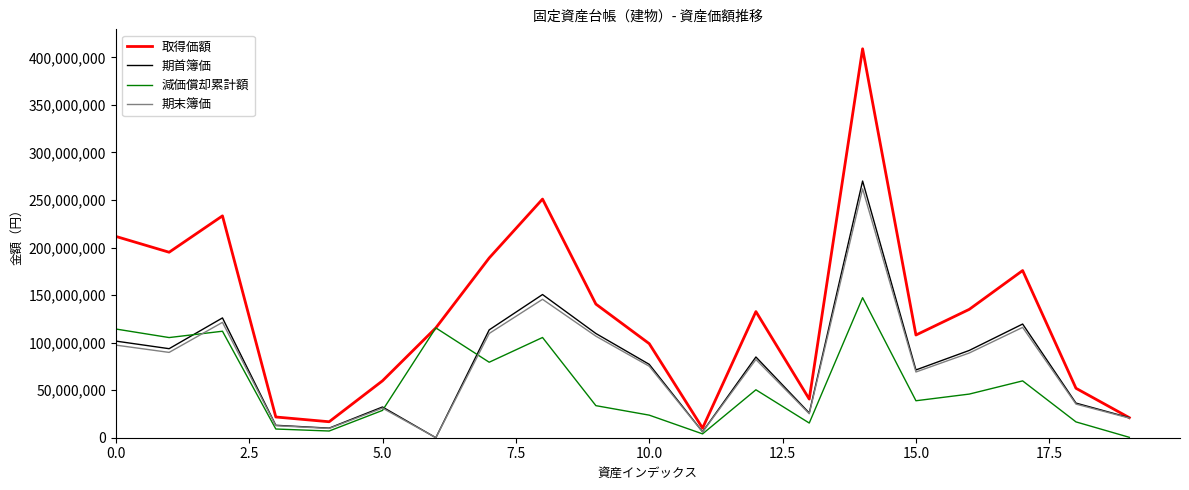

True or false: 取得価額 has more than 0 interior local peaks.

True